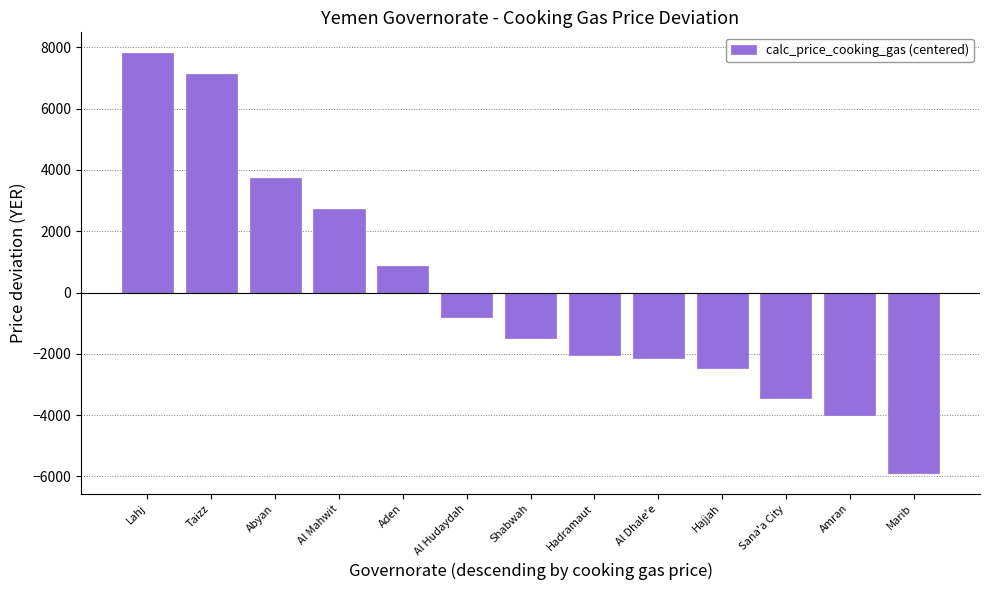

What is the smallest value displayed?

-5885.2